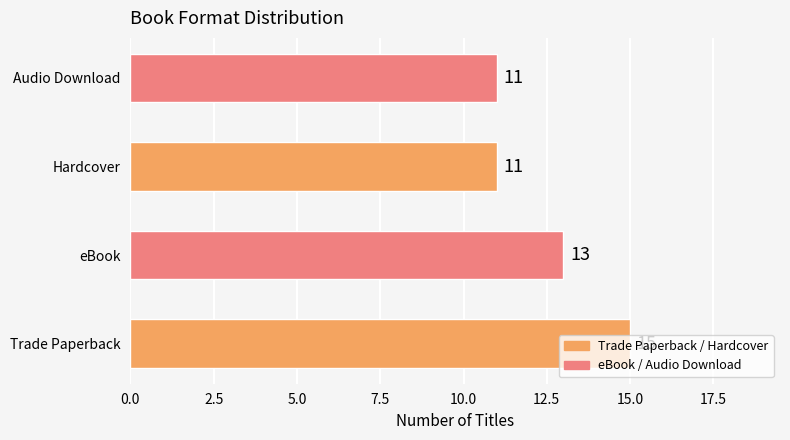

Count the values in the range 11 to 15.

4